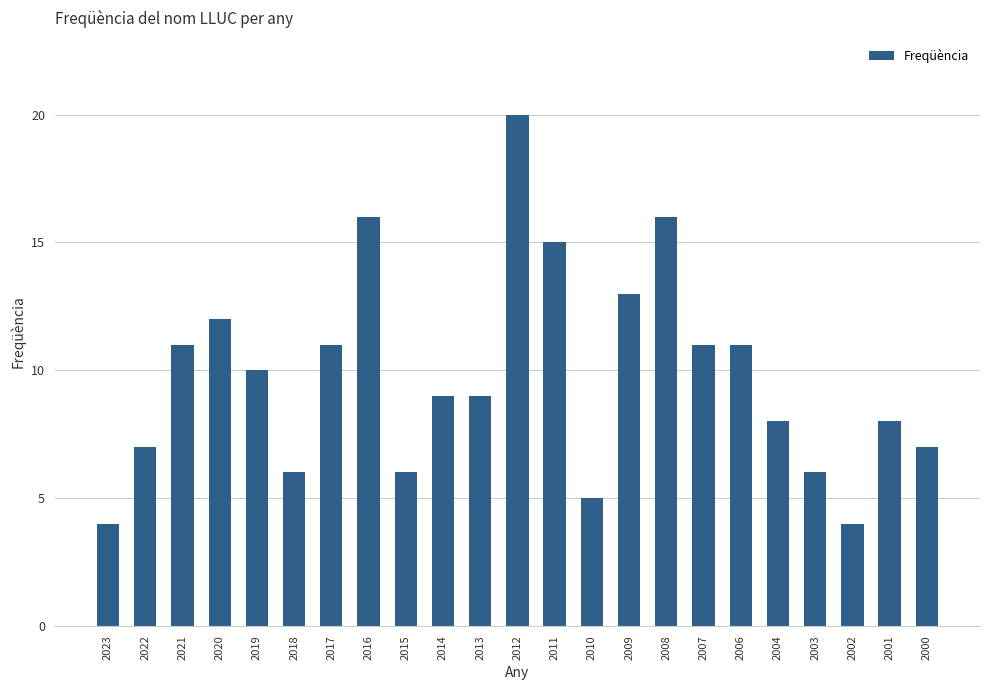

Reading right to left, transcribe all the data shown in this chart.

2000=7	2001=8	2002=4	2003=6	2004=8	2006=11	2007=11	2008=16	2009=13	2010=5	2011=15	2012=20	2013=9	2014=9	2015=6	2016=16	2017=11	2018=6	2019=10	2020=12	2021=11	2022=7	2023=4